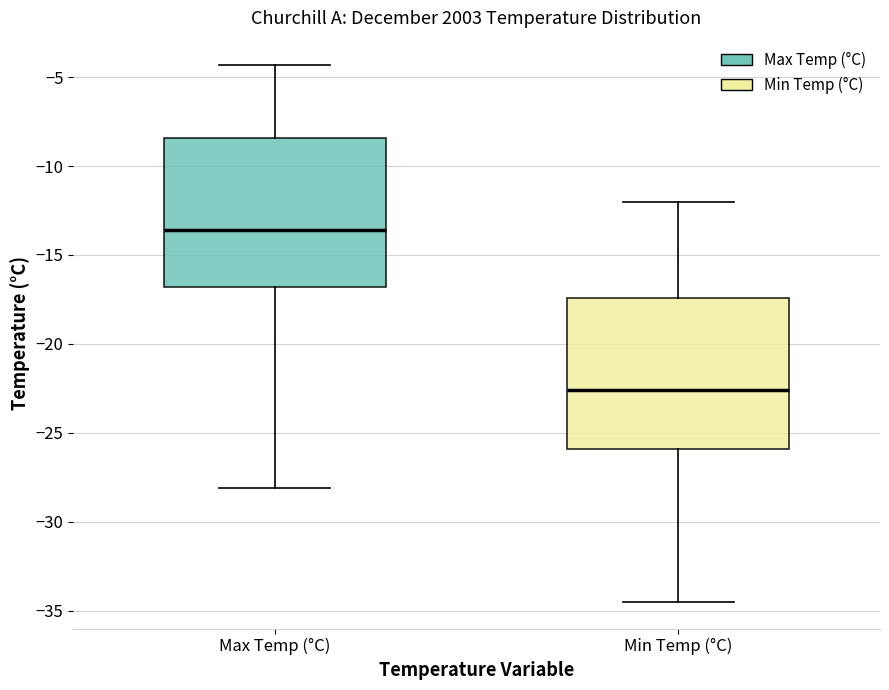

Where does the upper whisker of the box for Min Temp (°C) end on the y-axis? The values are not printed on the chart, so give them approximately, as read against the axis.

-12.0